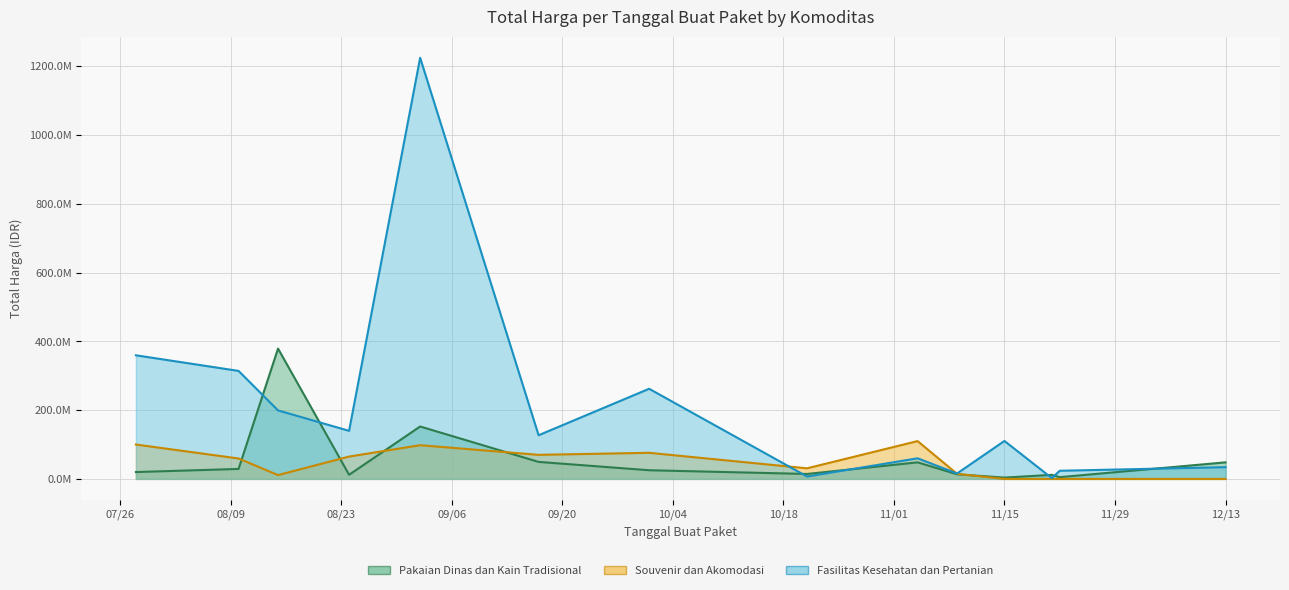

True or false: Fasilitas Kesehatan dan Pertanian line has more than 2 interior local peaks.

True